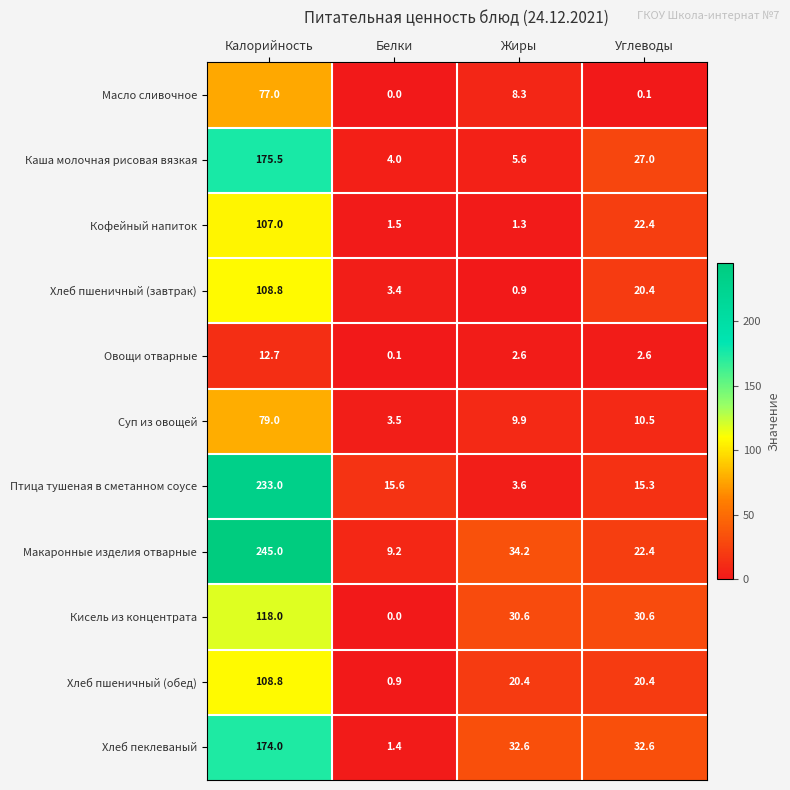

What is the difference between the maximum and second lowest values in the Овощи отварные series?

10.1